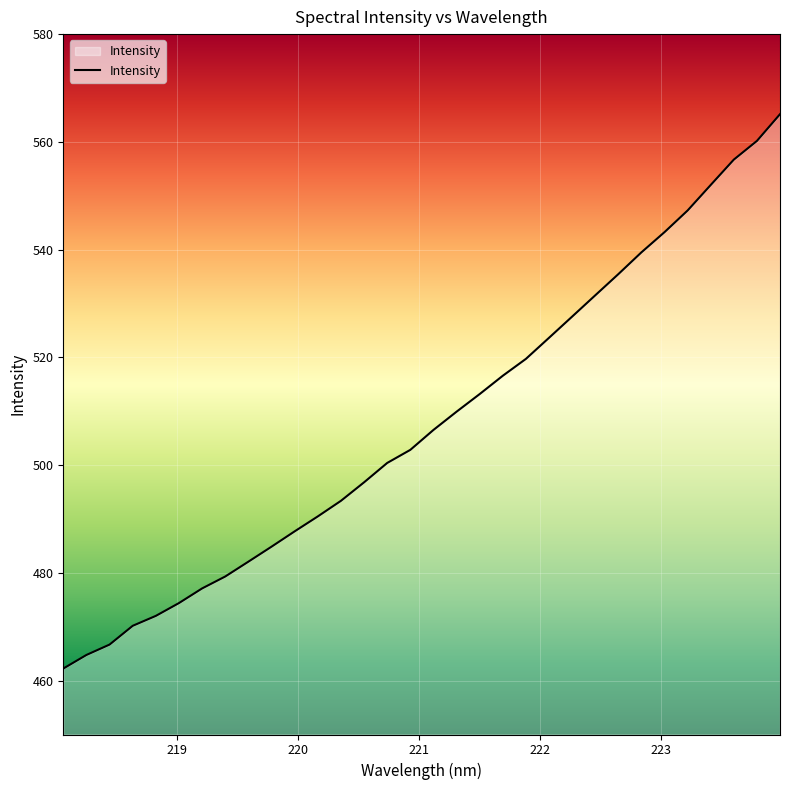

What is the difference between the maximum and minimum values?

102.9